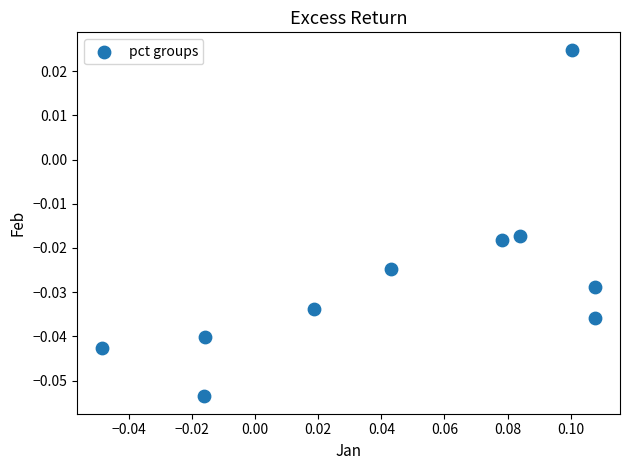

How many points are shown in the scatter plot?

10